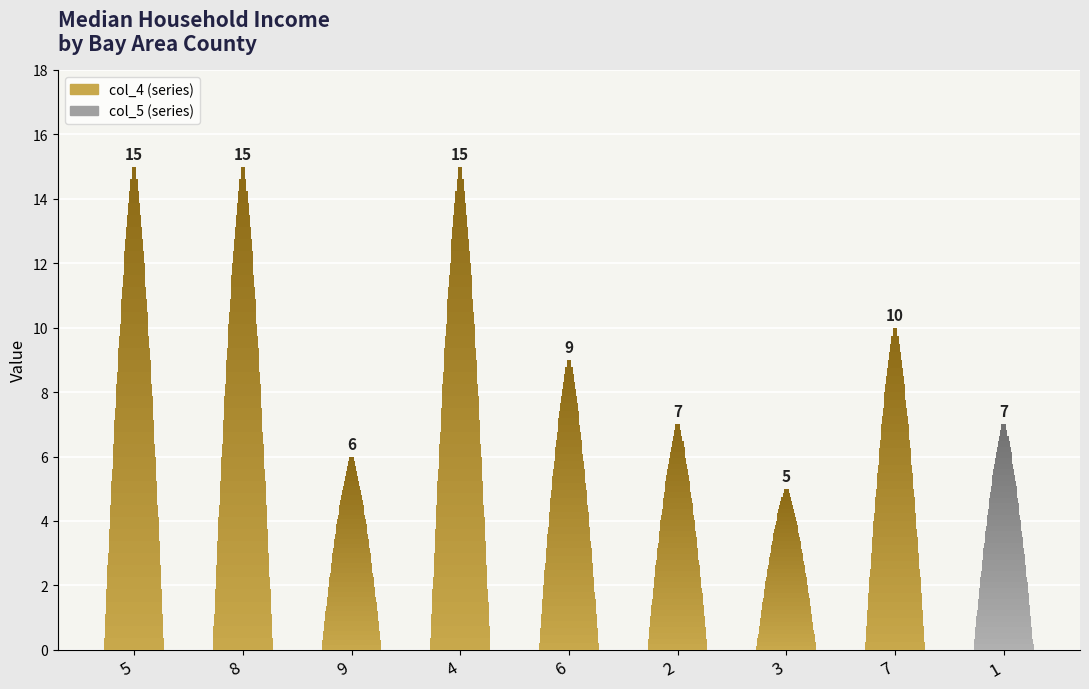

At which category does the chart reach its minimum across all series?

3